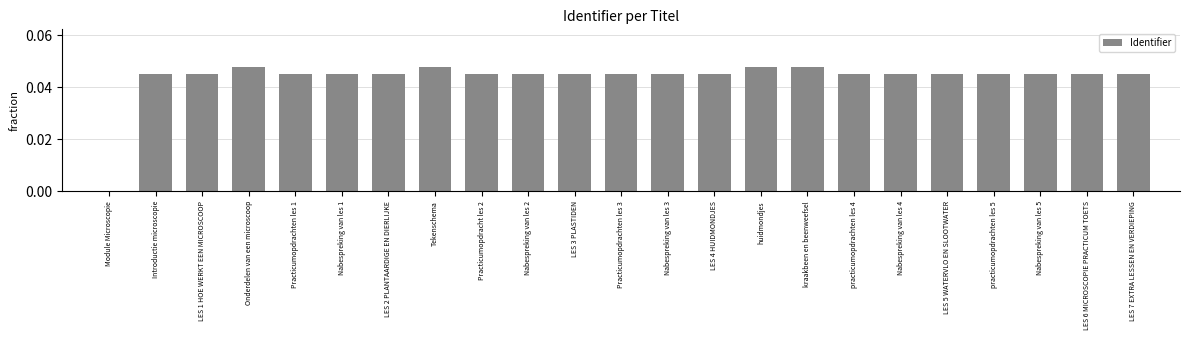

Which has a higher value, Introductie microscopie or kraakbeen en beenweefsel?

kraakbeen en beenweefsel